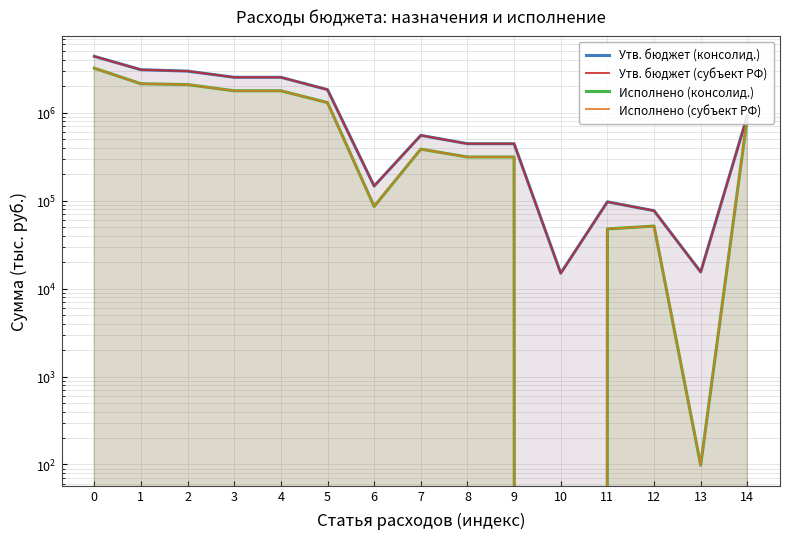

What is the sum of all Утв. бюджет (консолид.) values?

20114161.5